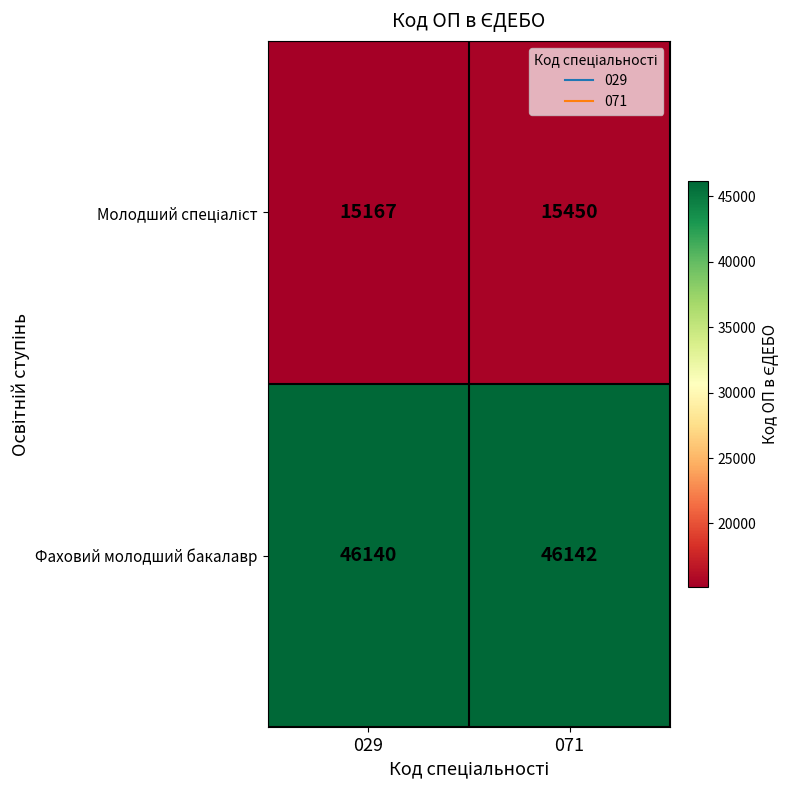

What is the average value of the Фаховий молодший бакалавр series?

46141